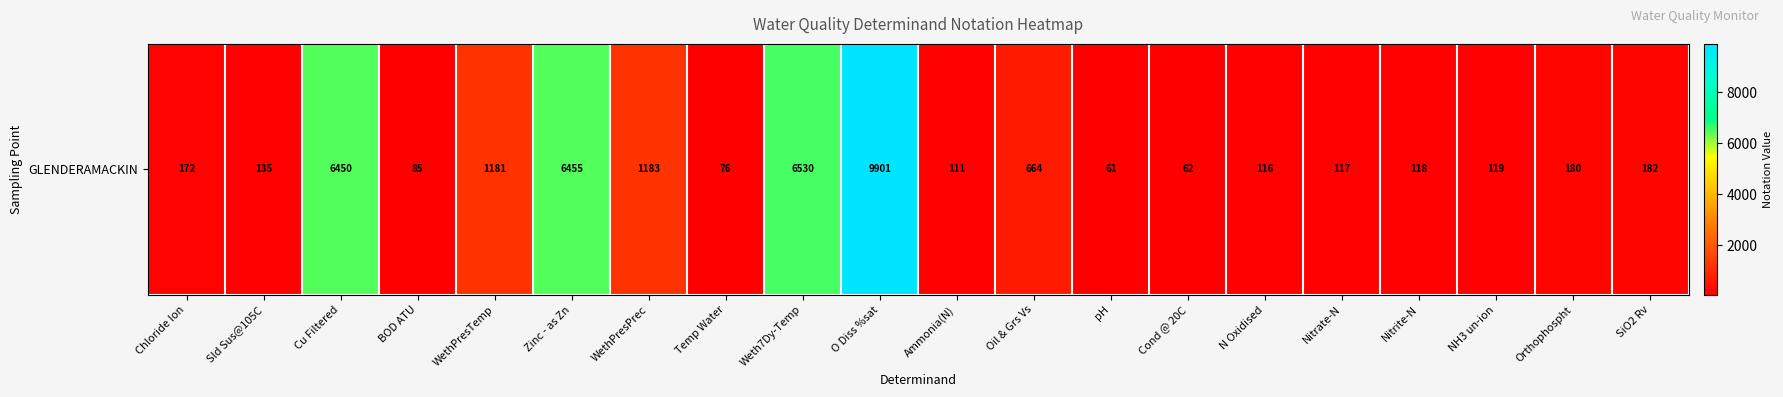

What is the ratio of the value at Nitrate-N to the value at WethPresPrec?

0.1